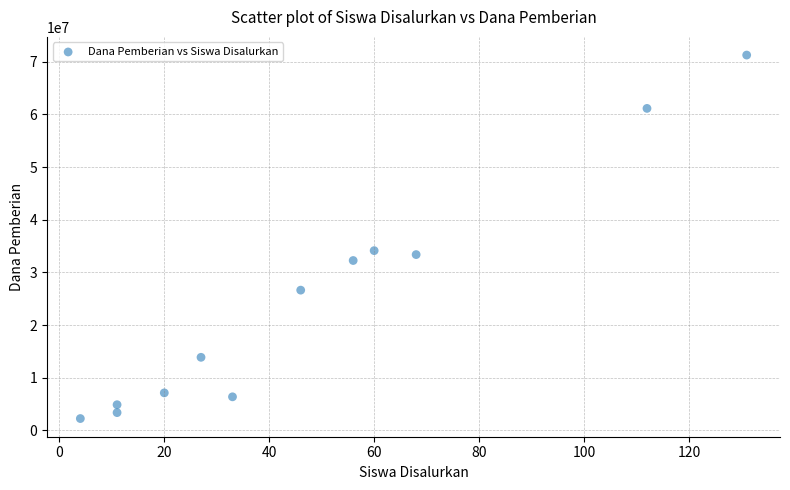

What is the average Y value?

24718750